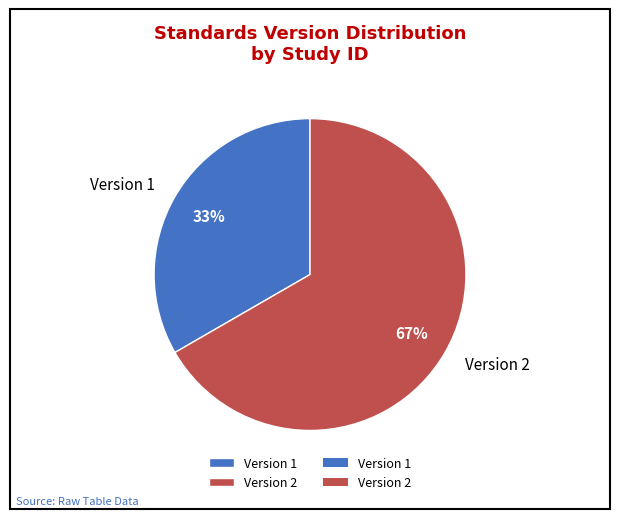

To the nearest percent, what percentage of the pie is Version 2?

67%